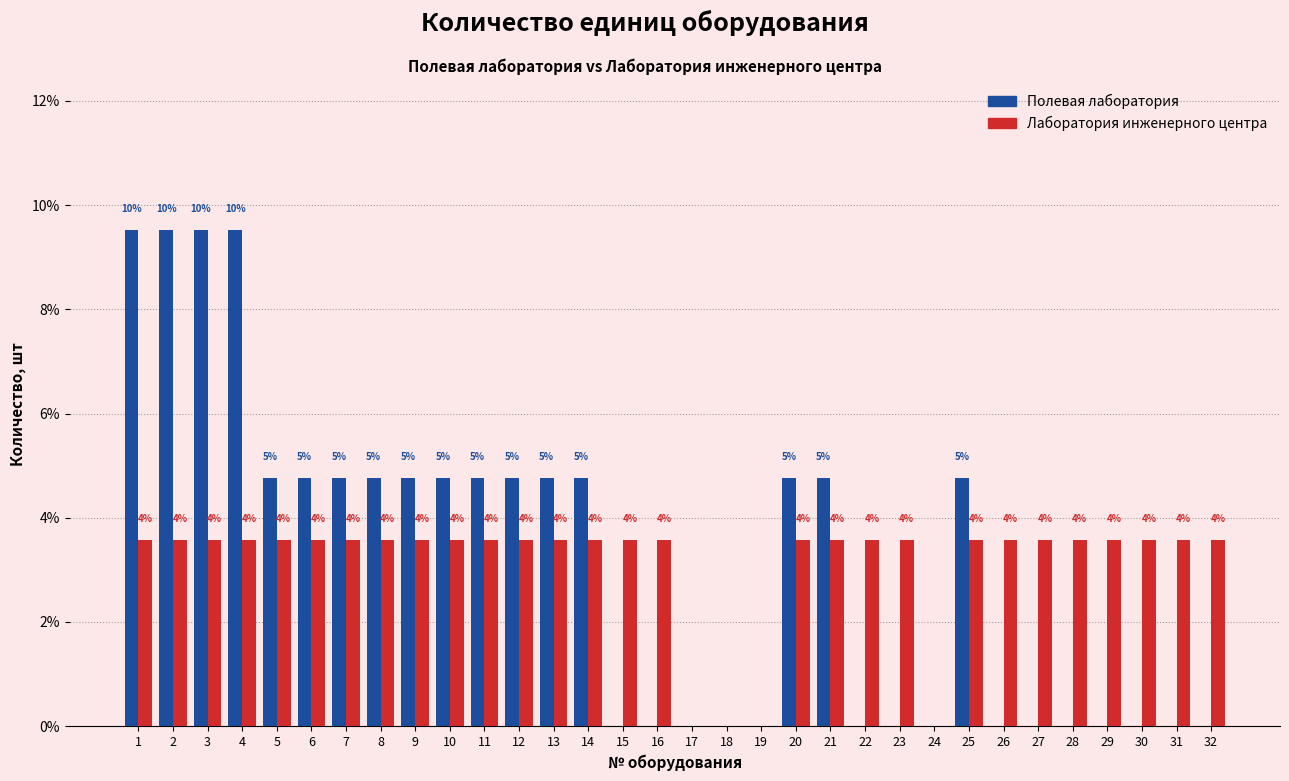

How many groups of bars are there?

32